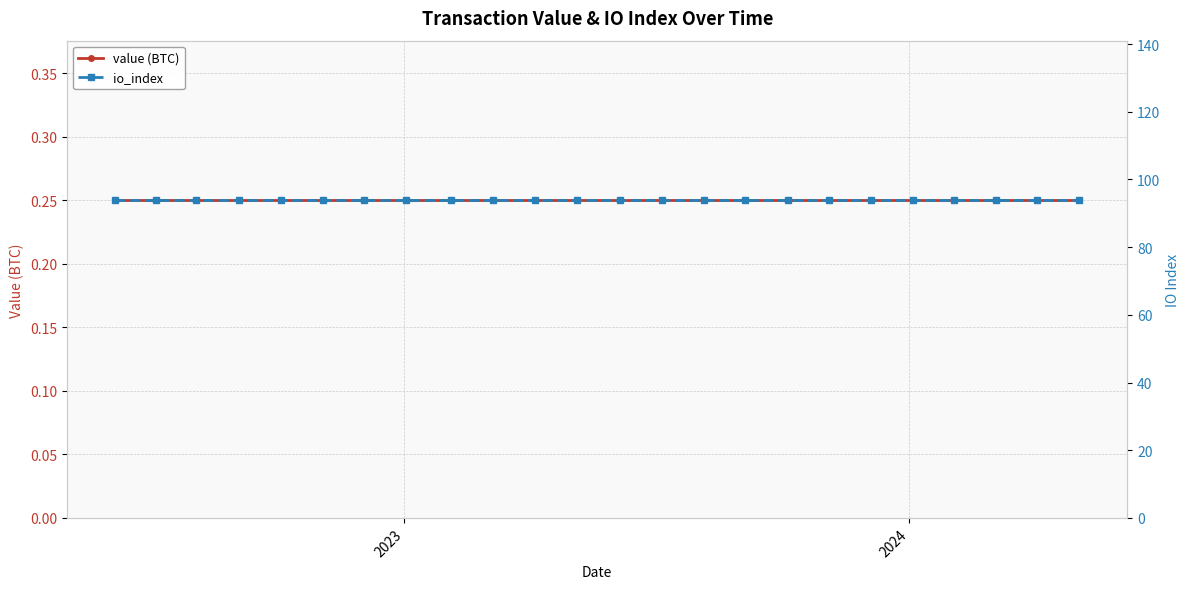

Reading right to left, what are all the values shown in this chart?

value (BTC): 0.3	0.3	0.3	0.3	0.3	0.3	0.3	0.3	0.3	0.3	0.3	0.3	0.3	0.3	0.3	0.3	0.3	0.3	0.3	0.3	0.3	0.3	0.3	0.3
io_index: 94.0	94.0	94.0	94.0	94.0	94.0	94.0	94.0	94.0	94.0	94.0	94.0	94.0	94.0	94.0	94.0	94.0	94.0	94.0	94.0	94.0	94.0	94.0	94.0